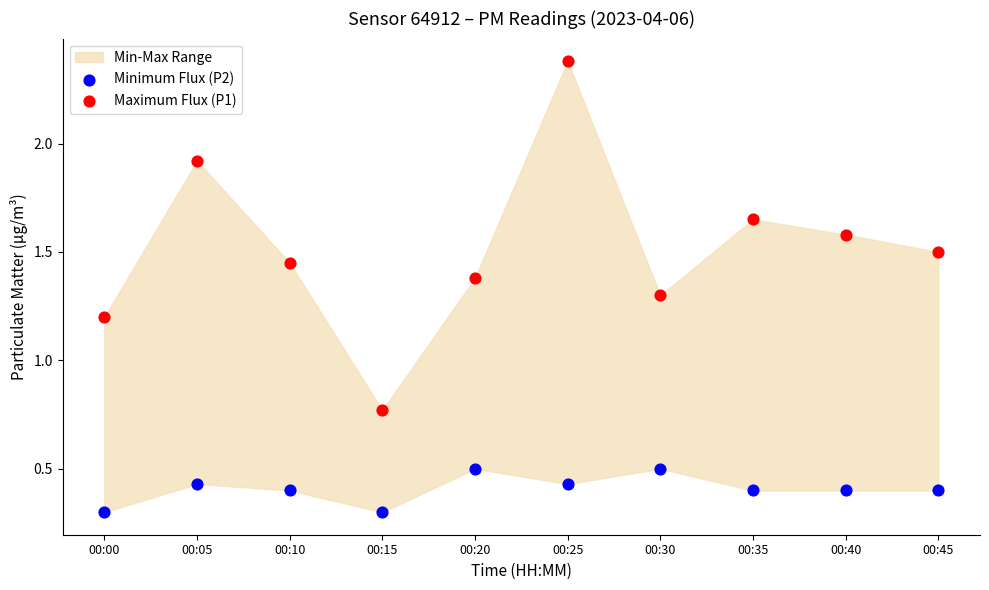

Which series reaches the minimum Y coordinate?

Minimum Flux (P2)